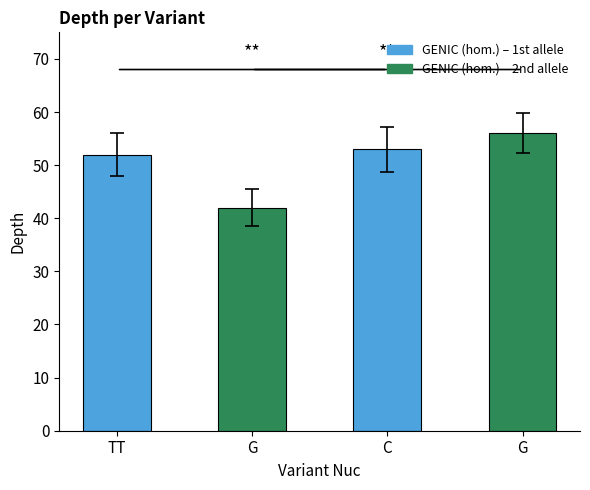

How many data points does each series have?

4